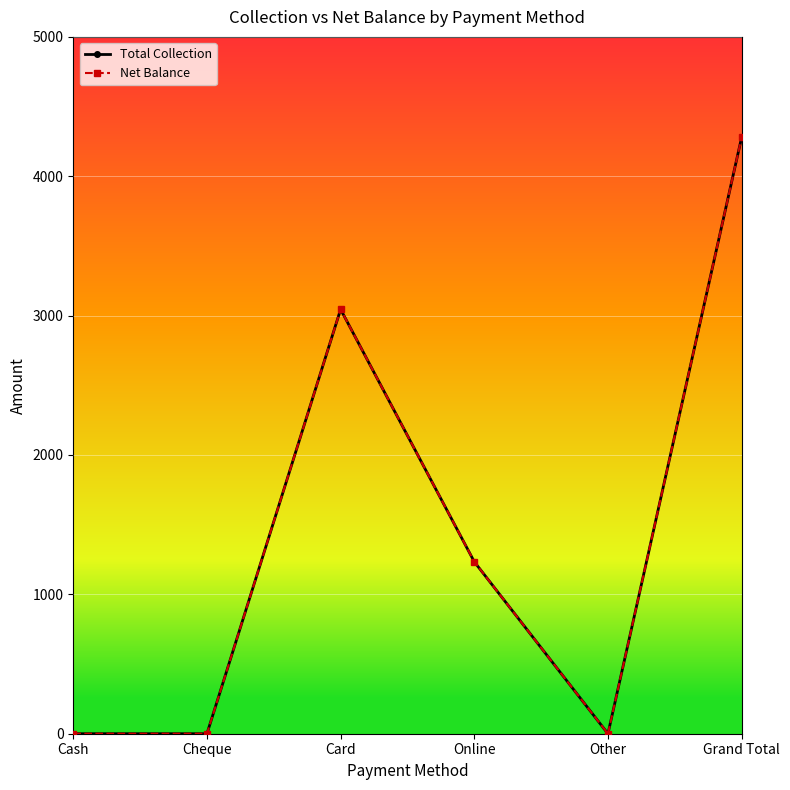

What is the value of the Net Balance point at the 4th from the left?

1233.8